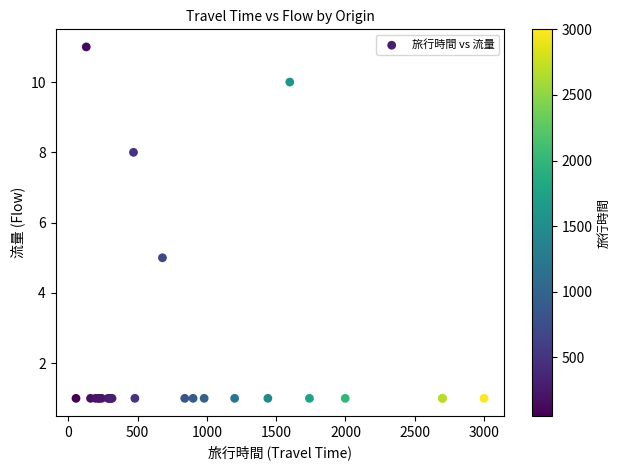

What Y value in the scatter plot is closest to 6?

5